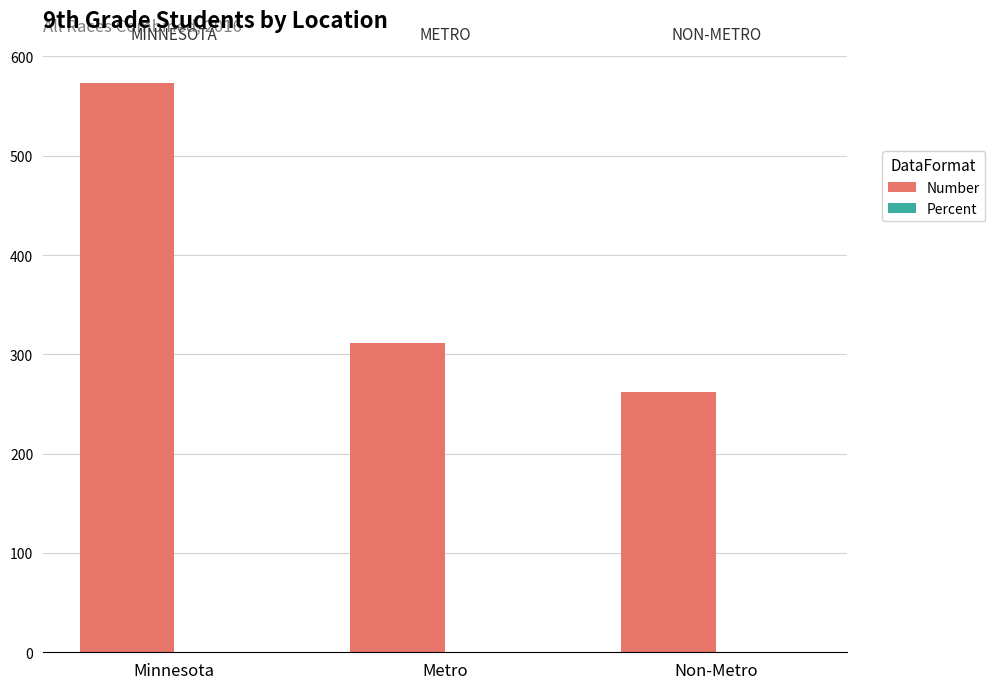

Between Minnesota and Metro, which series saw the biggest shift?

Number